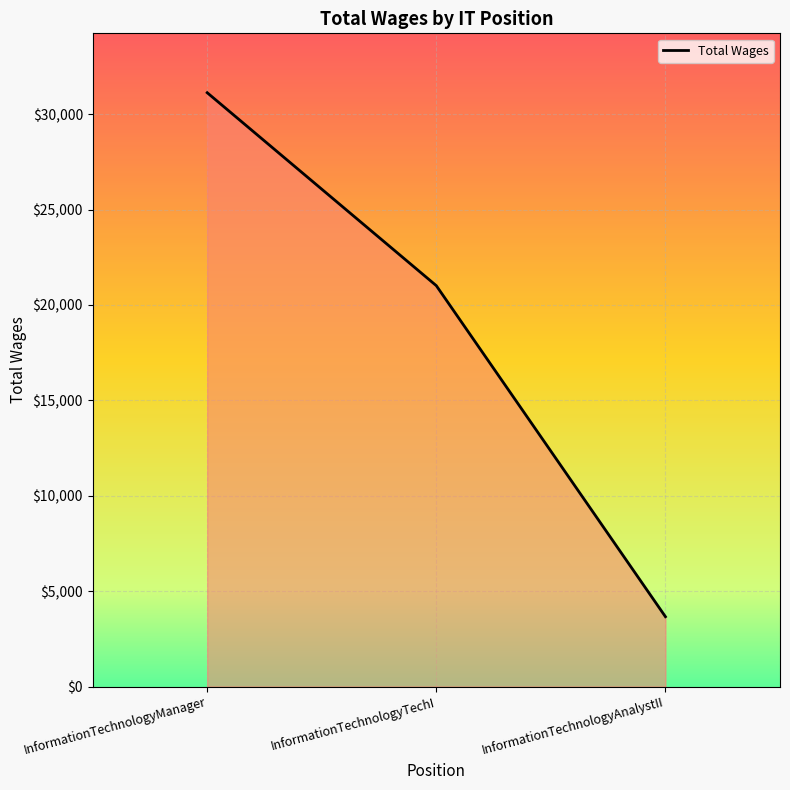

Rank the categories by value from lowest to highest.

InformationTechnologyAnalystII, InformationTechnologyTechI, InformationTechnologyManager